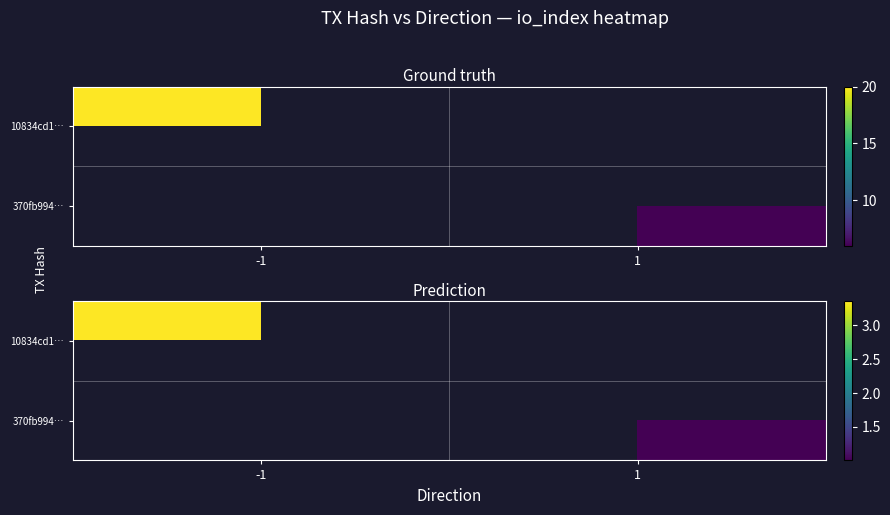

At which category does the chart reach its minimum across all series?

1